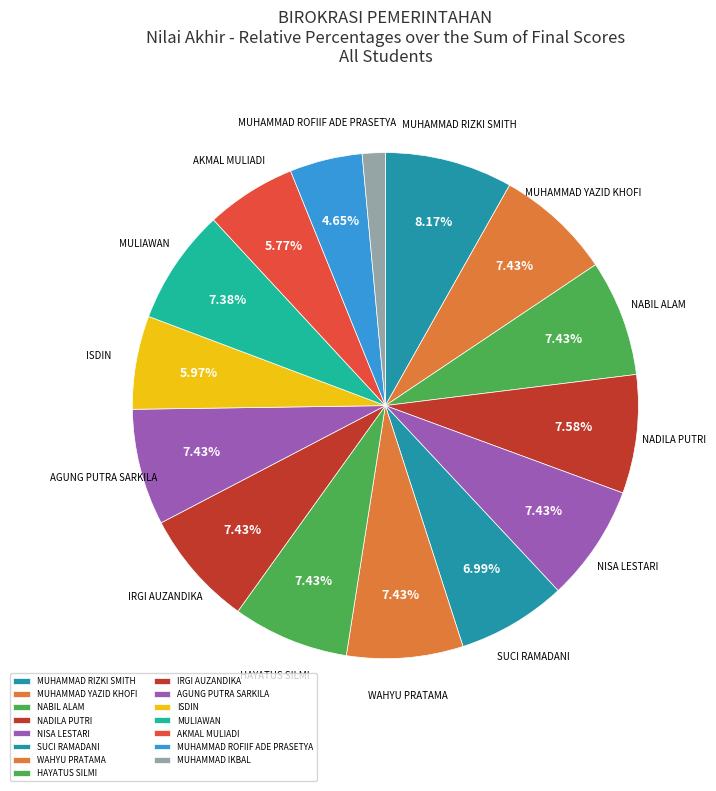

How many segments does this pie chart have?

15